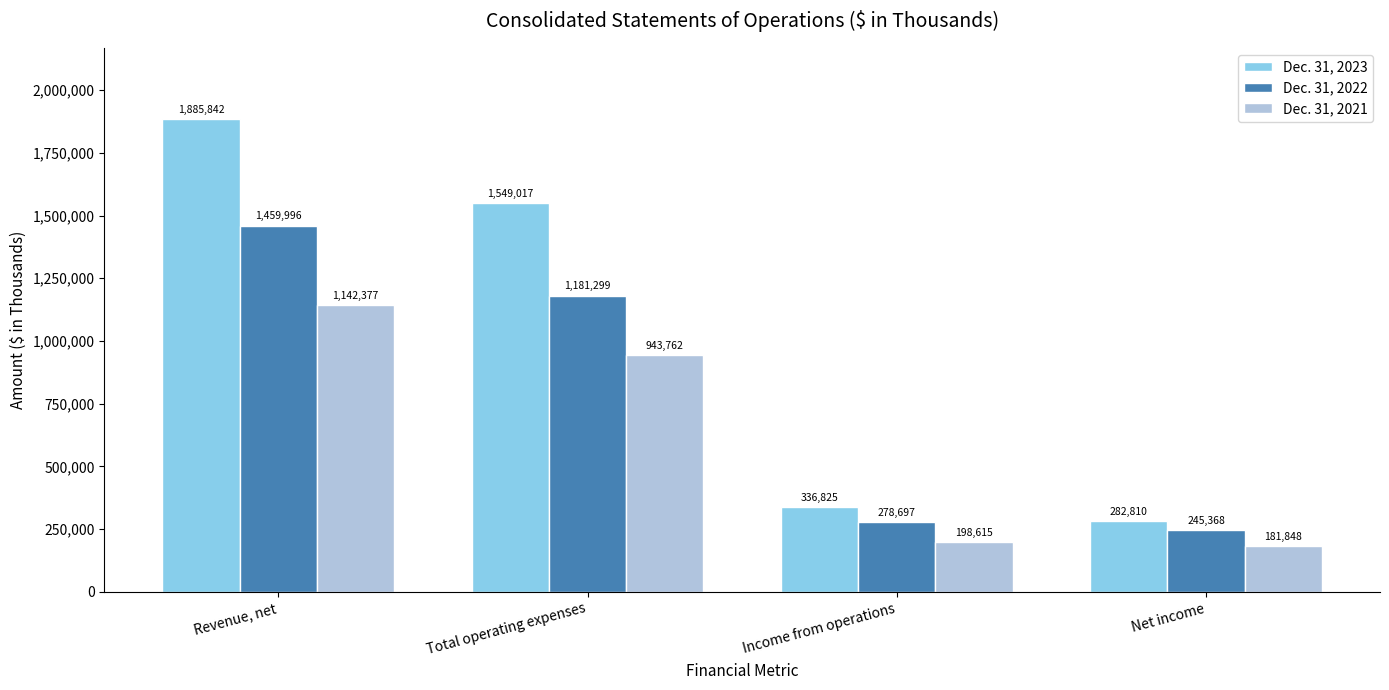

What is the approximate value of Dec. 31, 2022 at Total operating expenses, to the nearest 100?

1181300